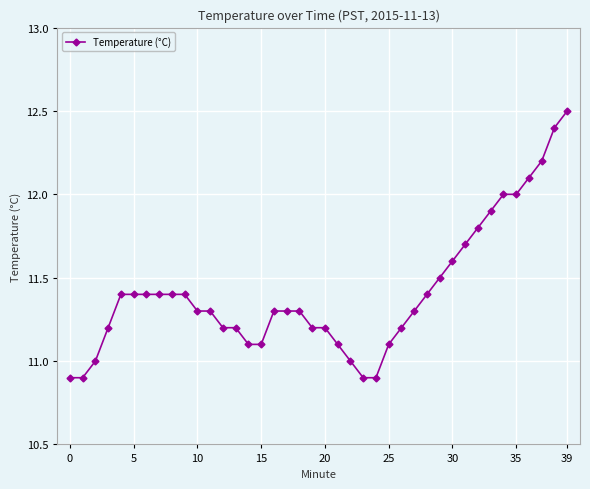

What is the difference between the maximum and minimum values?

1.6